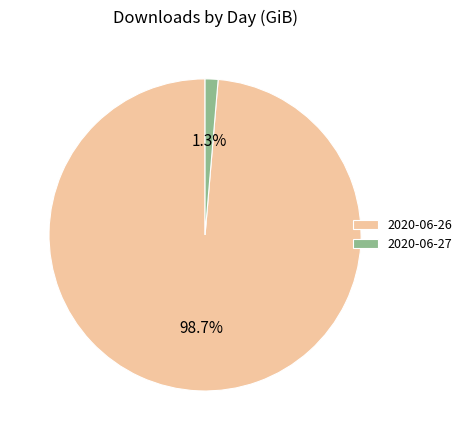

Is the sum of 2020-06-27 and 2020-06-26 greater than half?

Yes